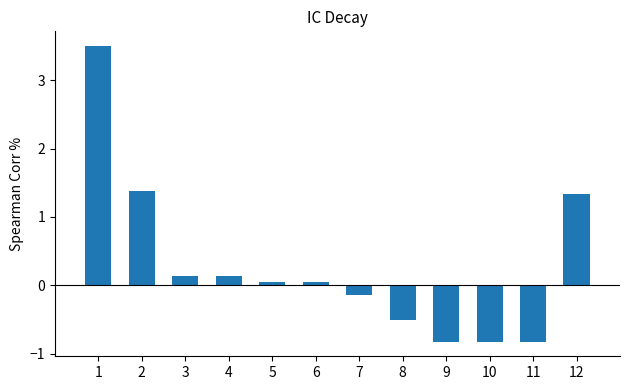

How many values are above zero?

7